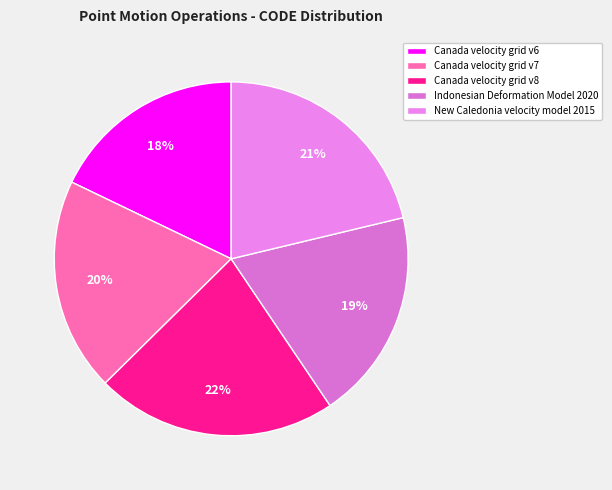

To the nearest percent, what is the difference between the Canada velocity grid v6 and Canada velocity grid v7 slice percentages?

2%